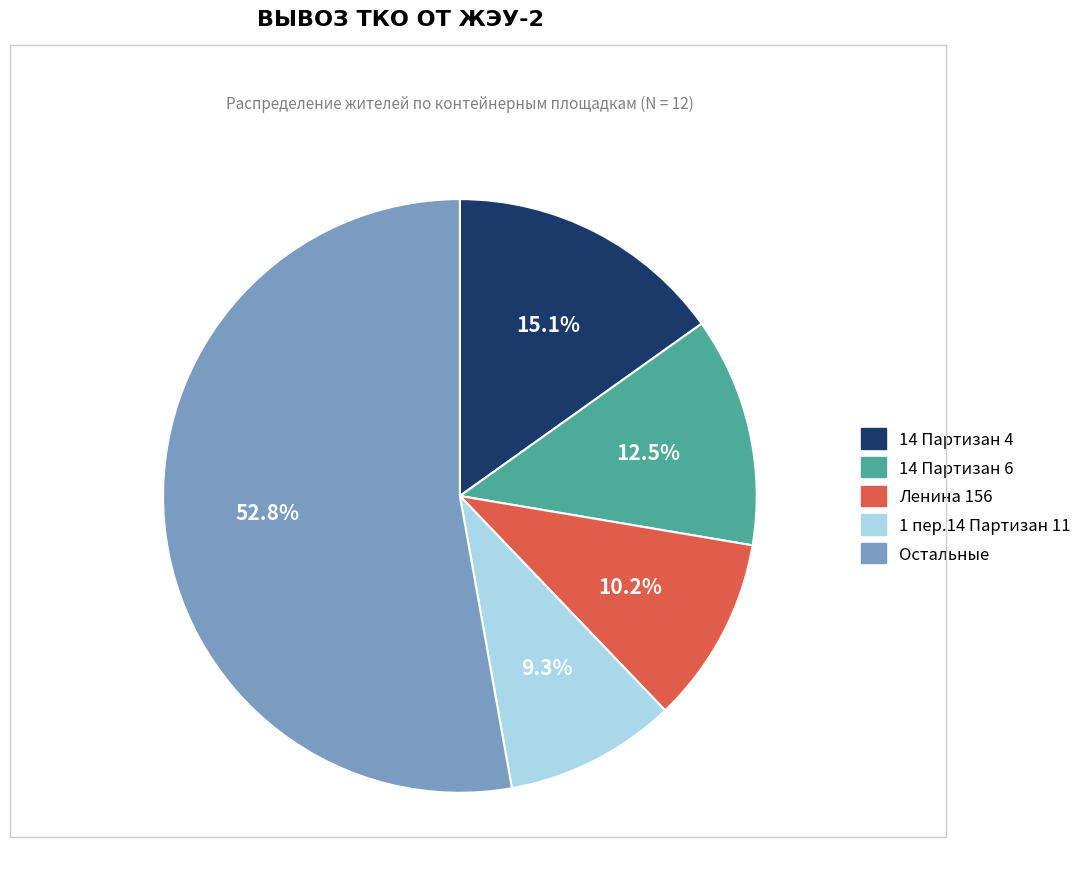

Is there a majority slice in this chart?

Yes